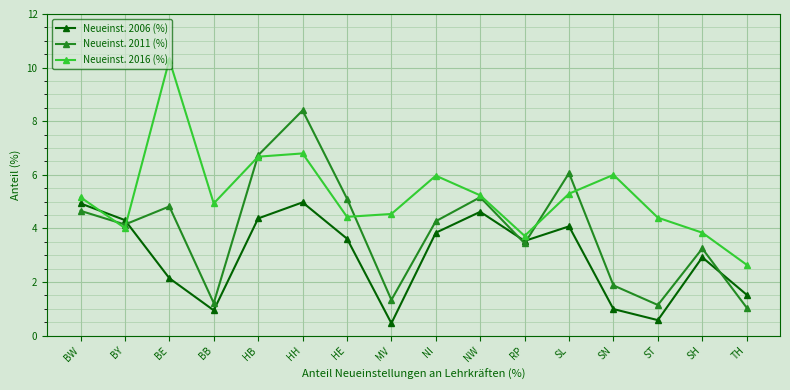

What is the average value of the Neueinst. 2011 (%) series?

3.9